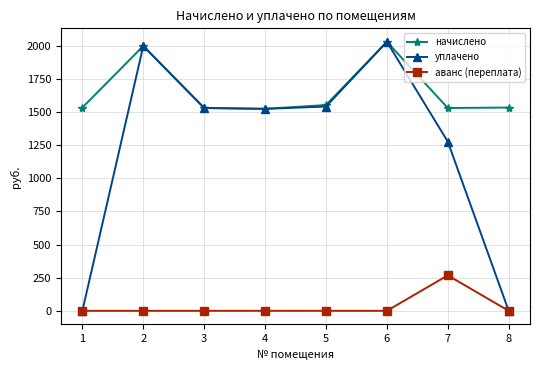

True or false: уплачено has a value of 2028.8 at 6.

True